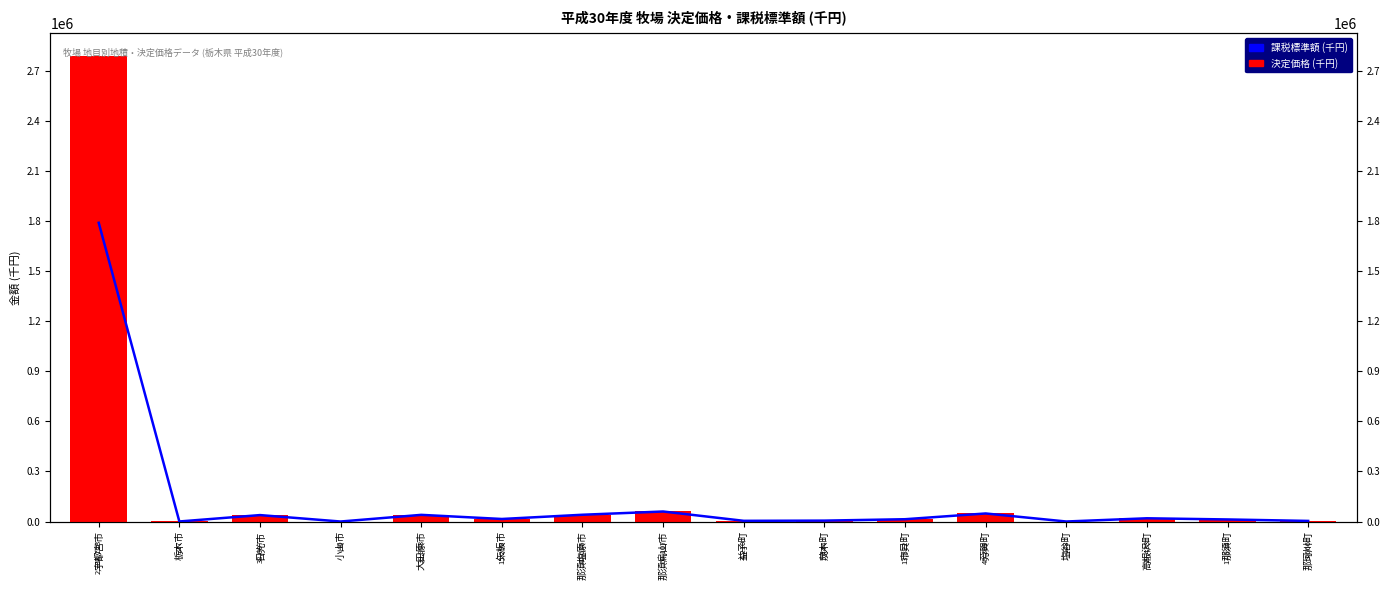

Rank the categories by 決定価格 (千円) value from highest to lowest.

宇都宮市, 那須烏山市, 芳賀町, 那須塩原市, 大田原市, 日光市, 高根沢町, 那須町, 矢板市, 市貝町, 茂木町, 益子町, 那珂川町, 栃木市, 塩谷町, 小山市